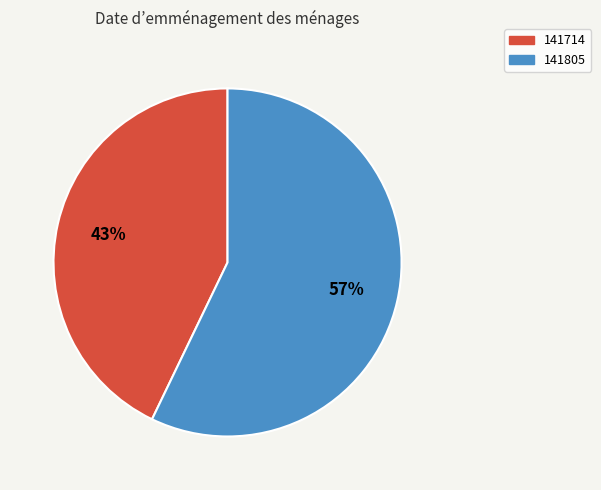

How many slices are in this pie chart?

2